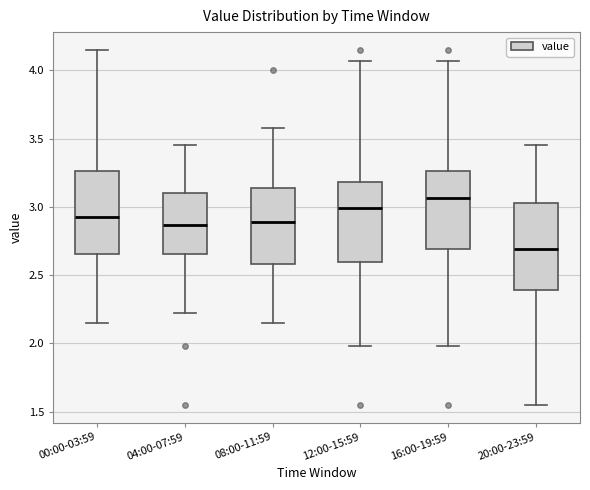

Reading left to right, transcribe this box plot: for each box, give where its median line is, the range the box spans, and where its two whiskers end, as read against the y-axis. The values are not printed on the chart, so give them approximately, as read against the axis.

00:00-03:59: median 2.95, box 2.65 to 3.25, whiskers 2.15 to 4.15
04:00-07:59: median 2.85, box 2.65 to 3.10, whiskers 2.20 to 3.45
08:00-11:59: median 2.90, box 2.60 to 3.15, whiskers 2.15 to 3.60
12:00-15:59: median 3.00, box 2.60 to 3.20, whiskers 2.00 to 4.05
16:00-19:59: median 3.05, box 2.70 to 3.25, whiskers 2.00 to 4.05
20:00-23:59: median 2.70, box 2.40 to 3.05, whiskers 1.55 to 3.45